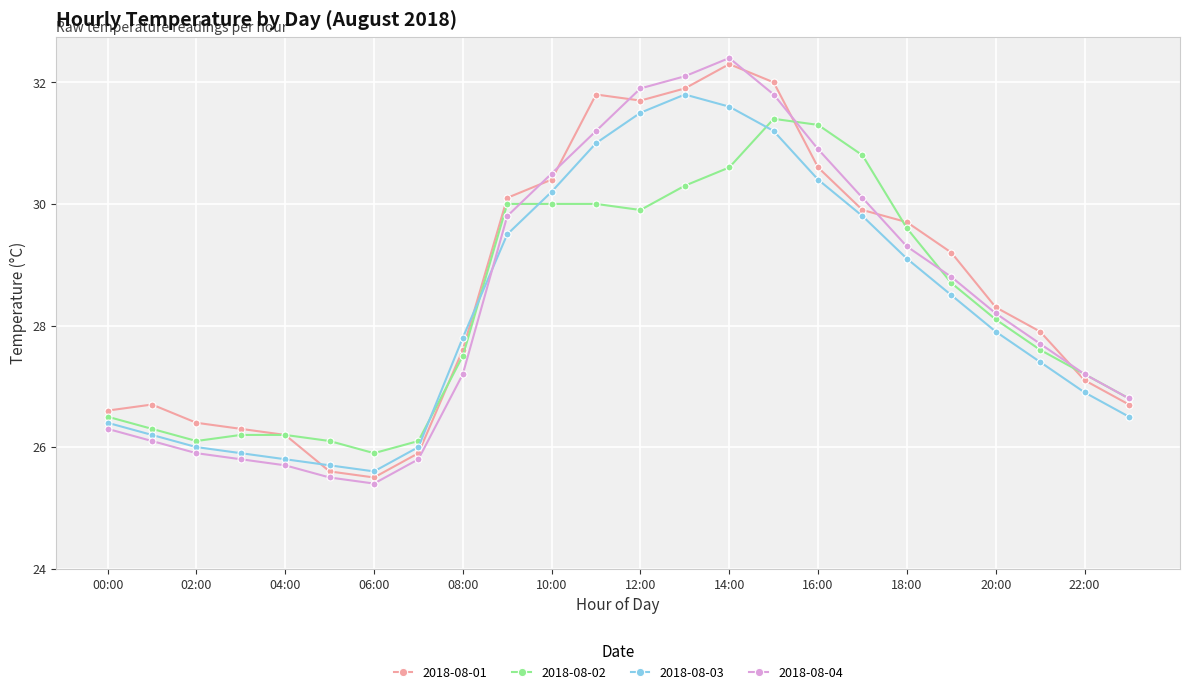

Which series has the largest total across all categories?

2018-08-01